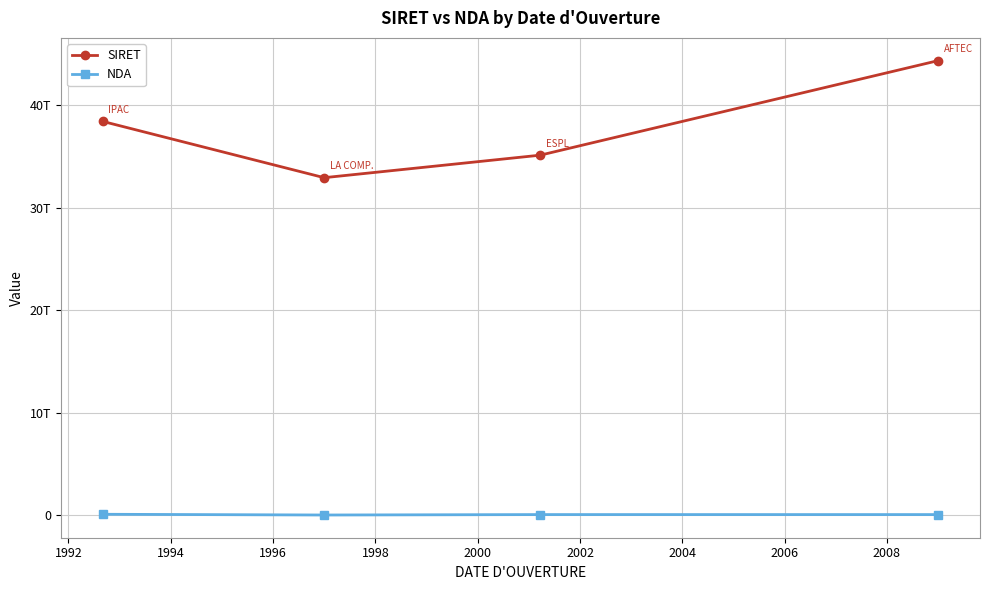

True or false: SIRET and NDA cross at least once.

False